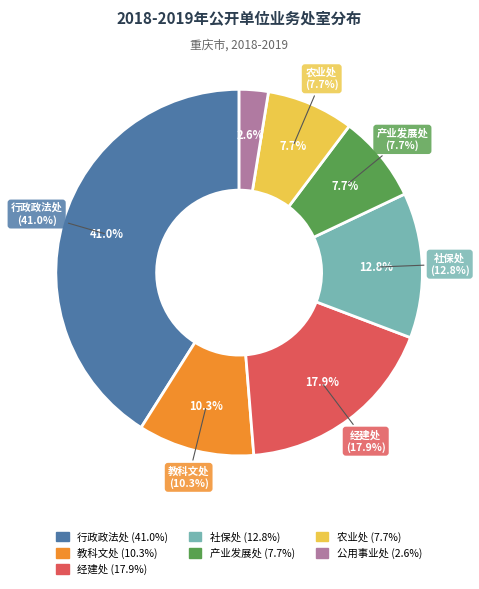

Does 行政政法处 represent more than half of the total?

No